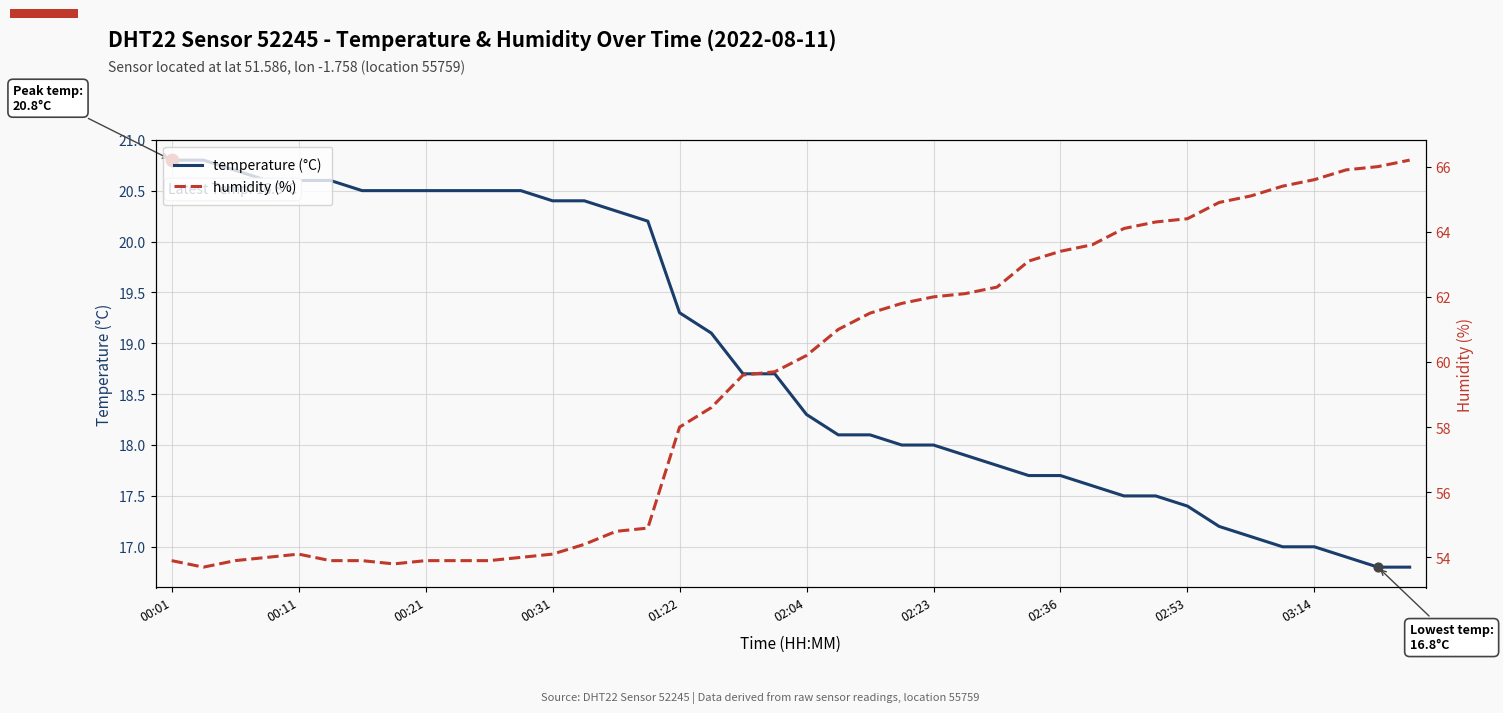

Is the value of humidity at 00:21 greater than the value of temperature at 03:14?

Yes